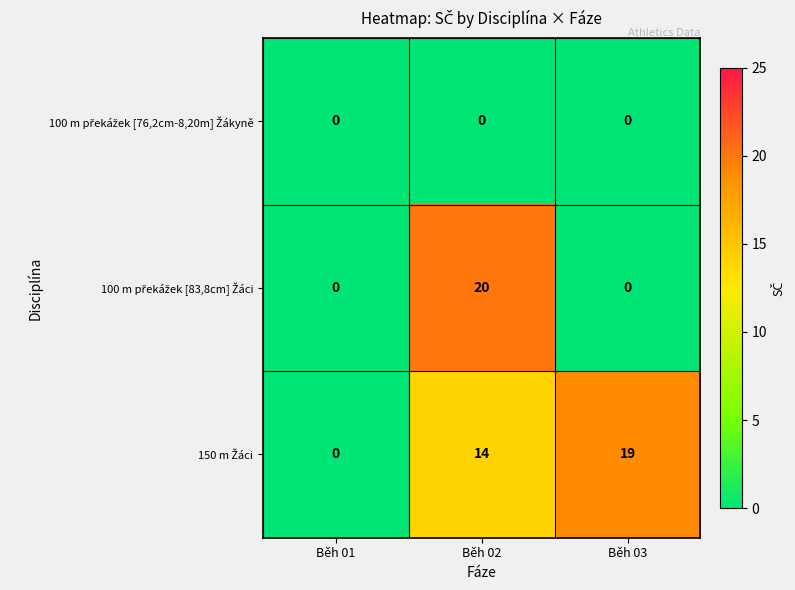

What is the spread (max minus min) of values at Běh 03?

19